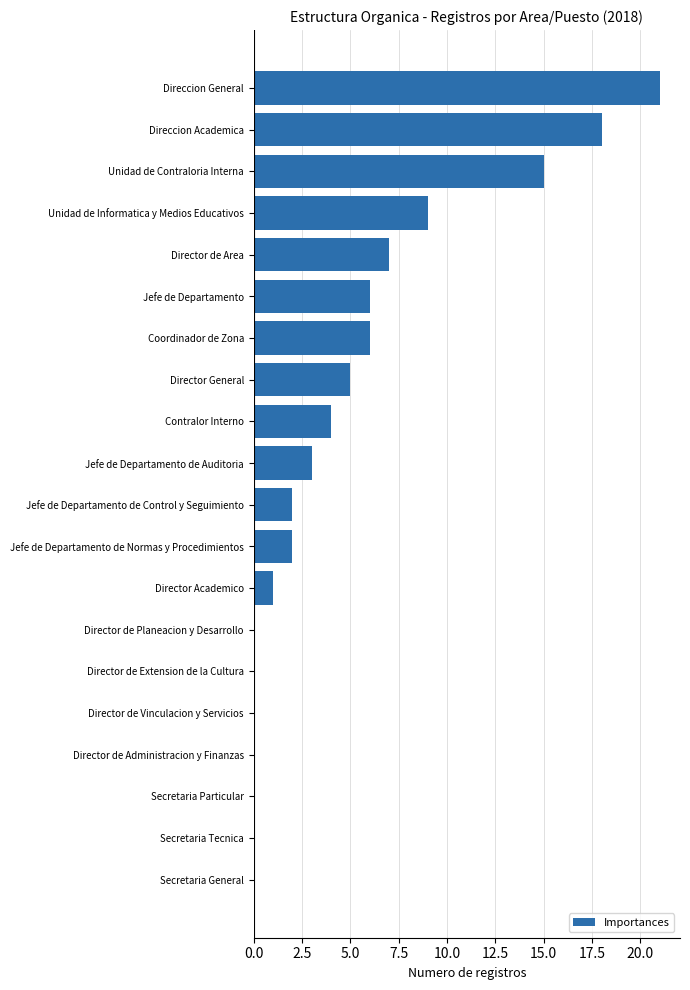

True or false: the data shows 0 at Director de Vinculacion y Servicios.

True